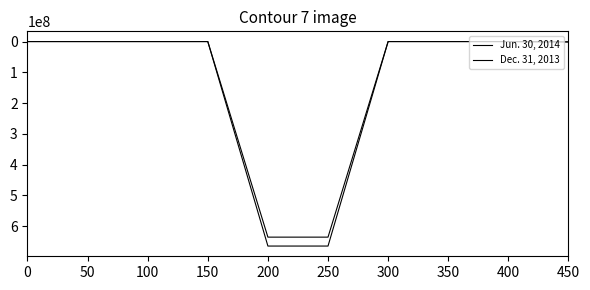

Does the chart have visible grid lines?

No